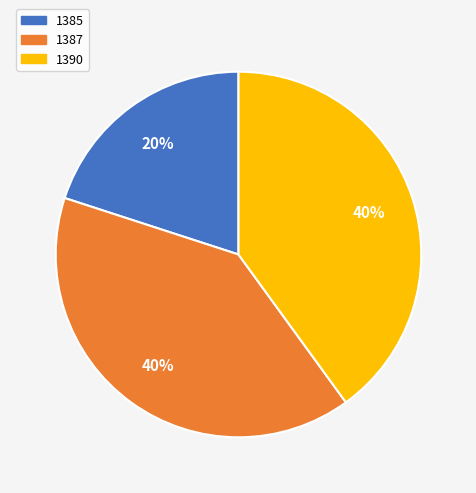

Is there a majority slice in this chart?

No